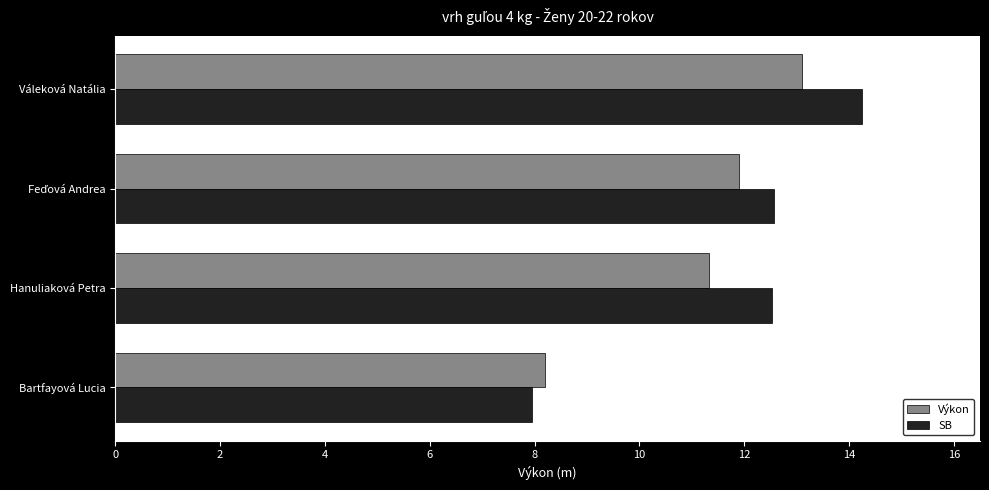

Is the value of SB at Hanuliaková Petra greater than the value of Výkon at Váleková Natália?

No